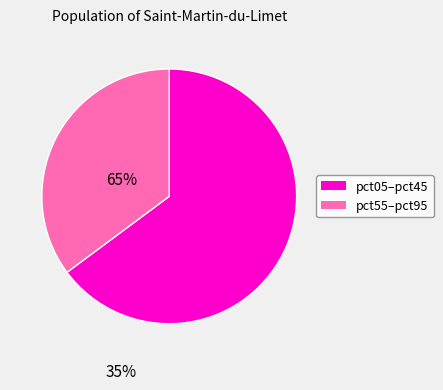

Is there a majority slice in this chart?

Yes